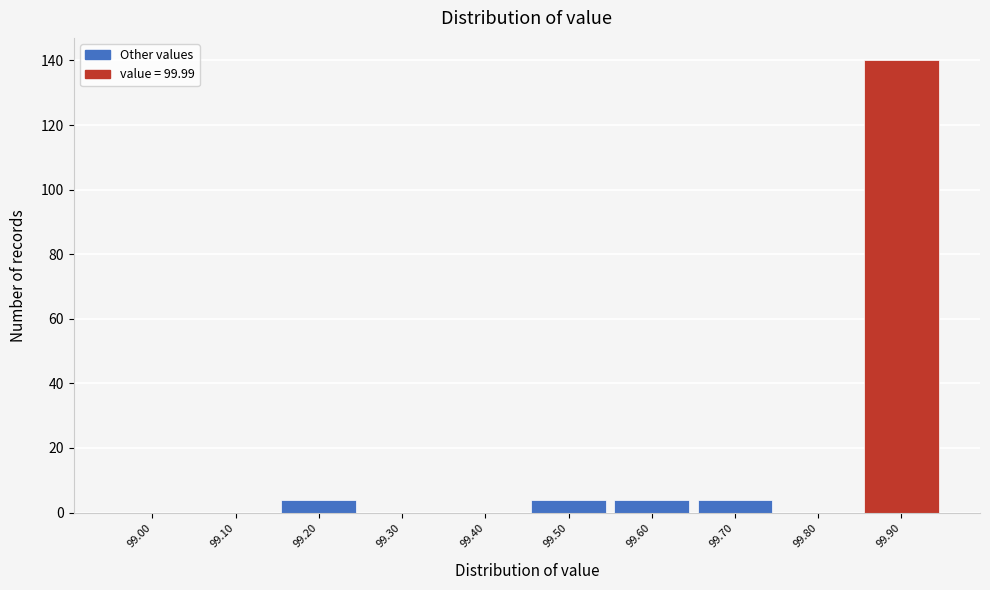

Reading left to right, what are all the values shown in this chart?

99.00=0	99.10=0	99.20=4	99.30=0	99.40=0	99.50=4	99.60=4	99.70=4	99.80=0	99.90=140